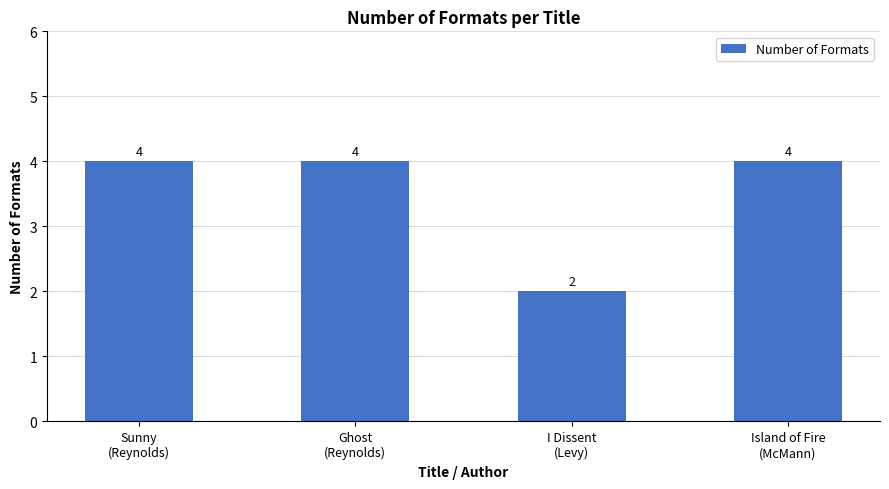

What is the label of the 2nd bar from the left?

Ghost
(Reynolds)